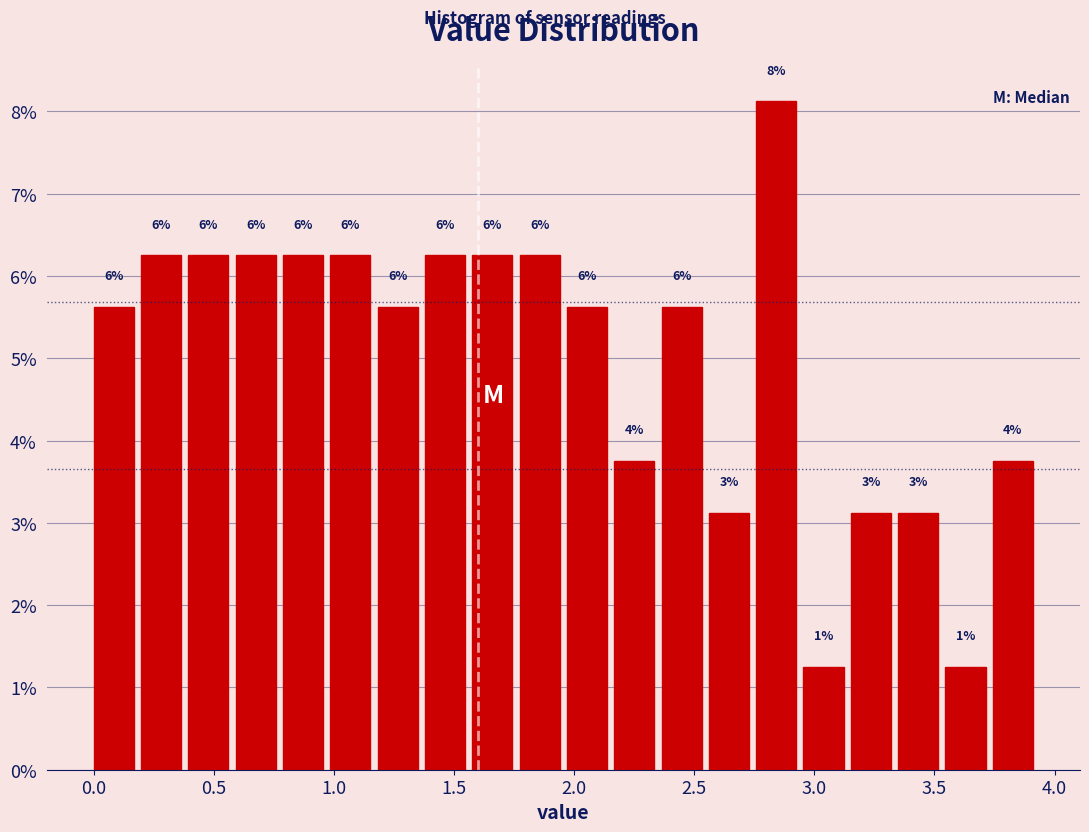

Around what value on the x-axis is the tallest bar? Give the approximate position of its centre, as read against the axis.

2.85